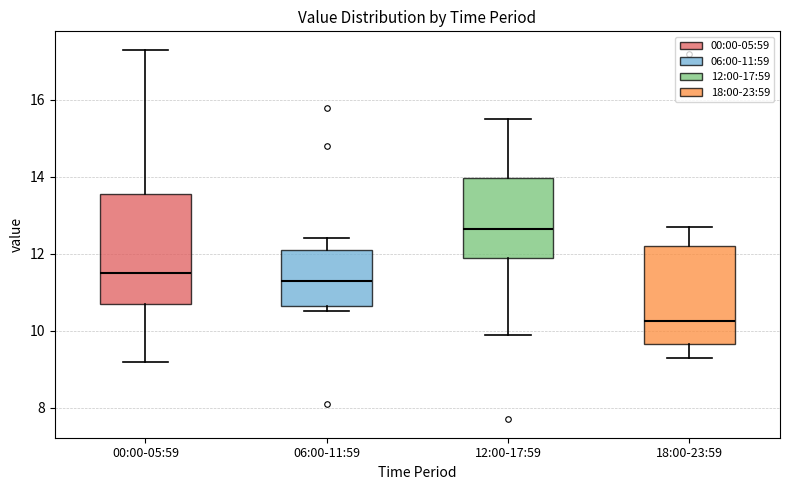

Which box has the highest median line?

12:00-17:59